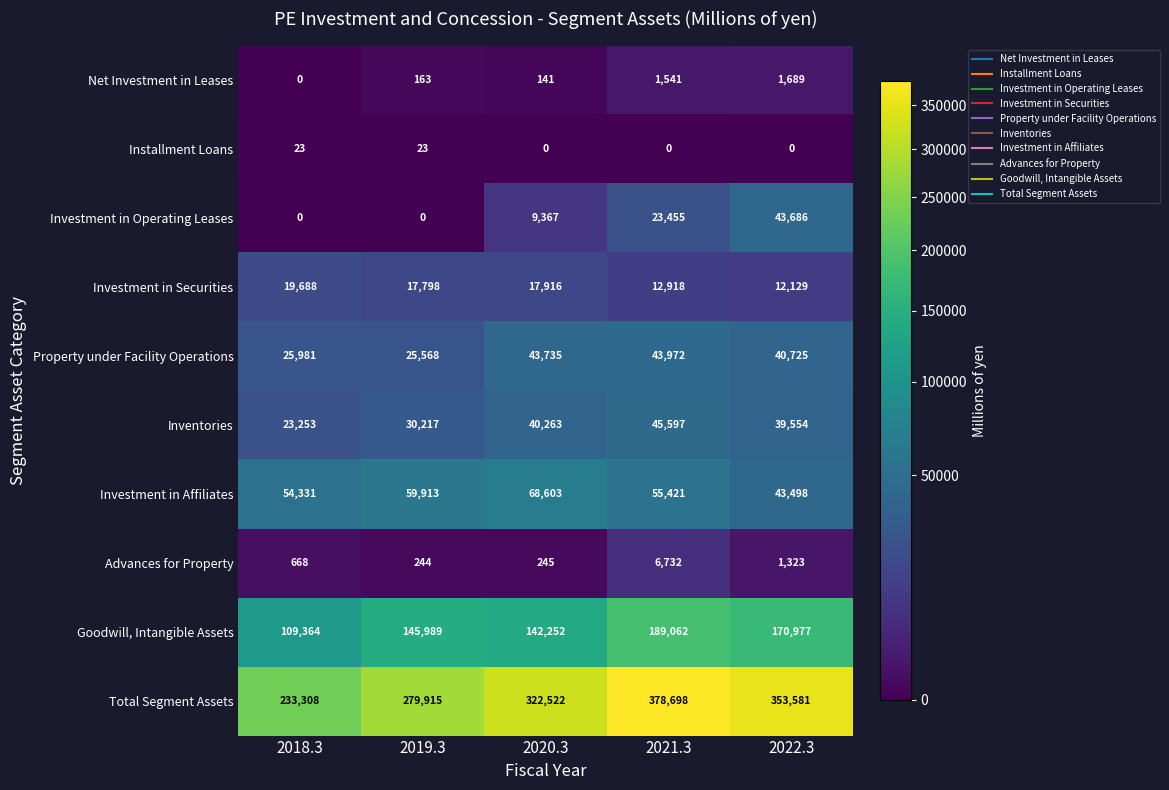

Read the Investment in Affiliates value at 2018.3, to the nearest 50.

54350